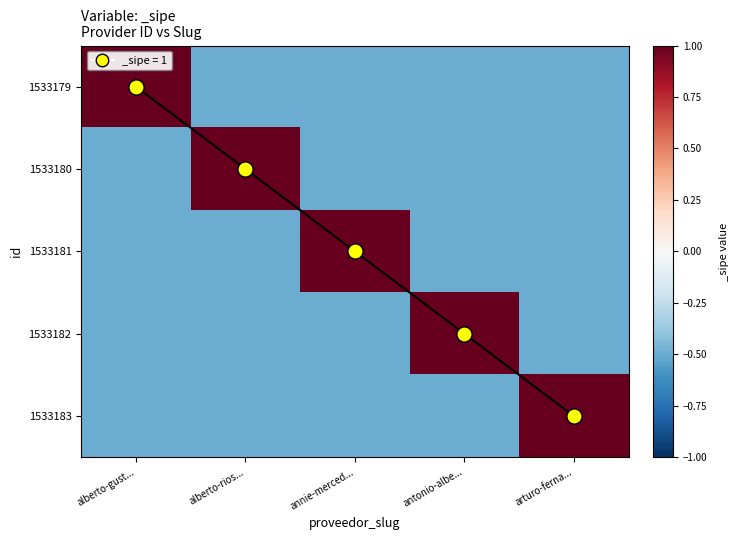

At which category is the sum across all series the highest?

alberto-gust...